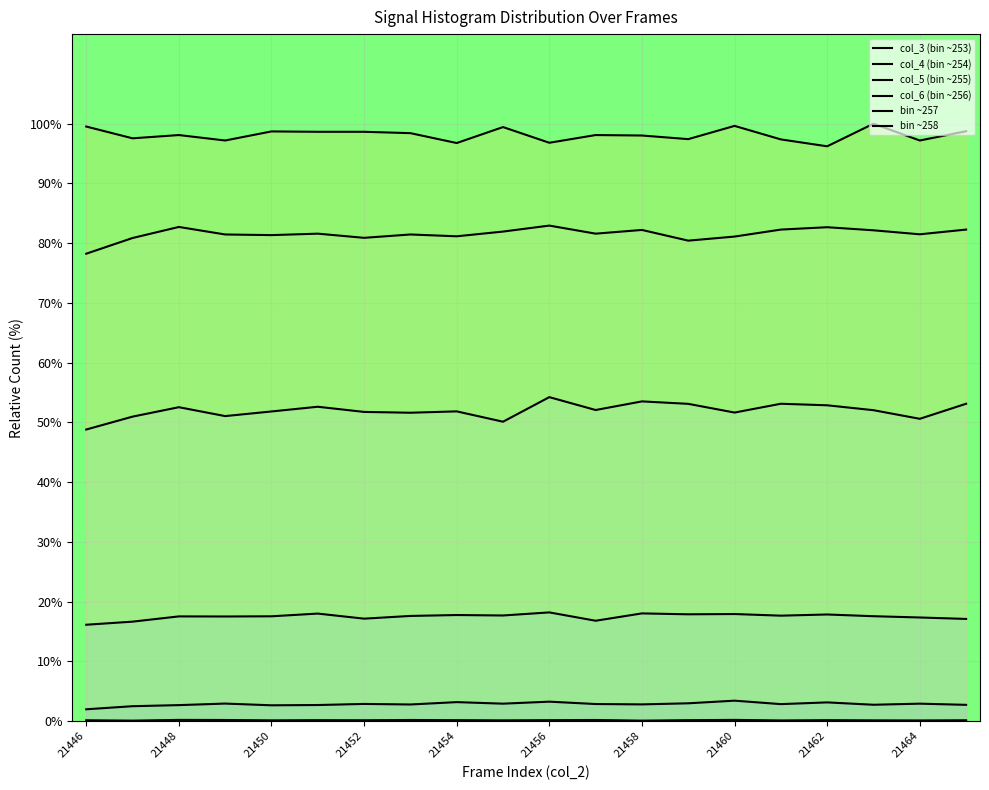

How many lines are shown in the chart?

6